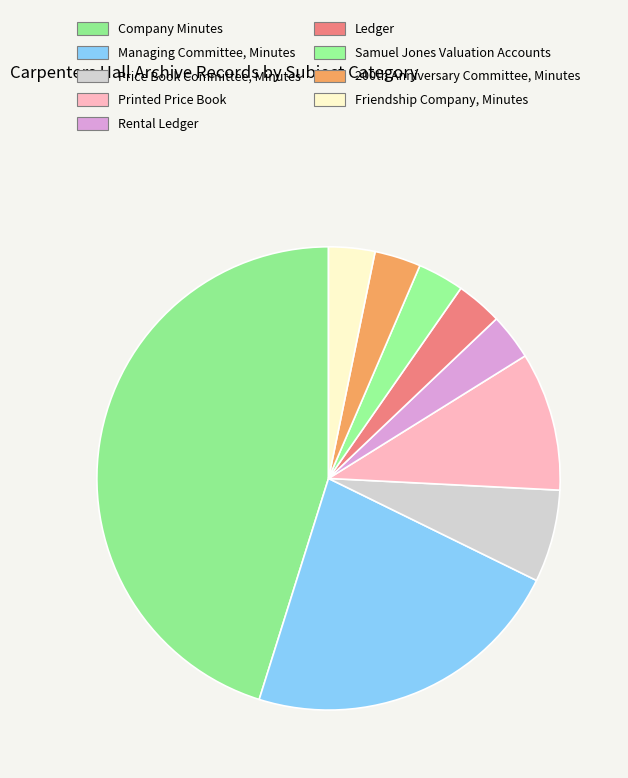

How many slices are in this pie chart?

9